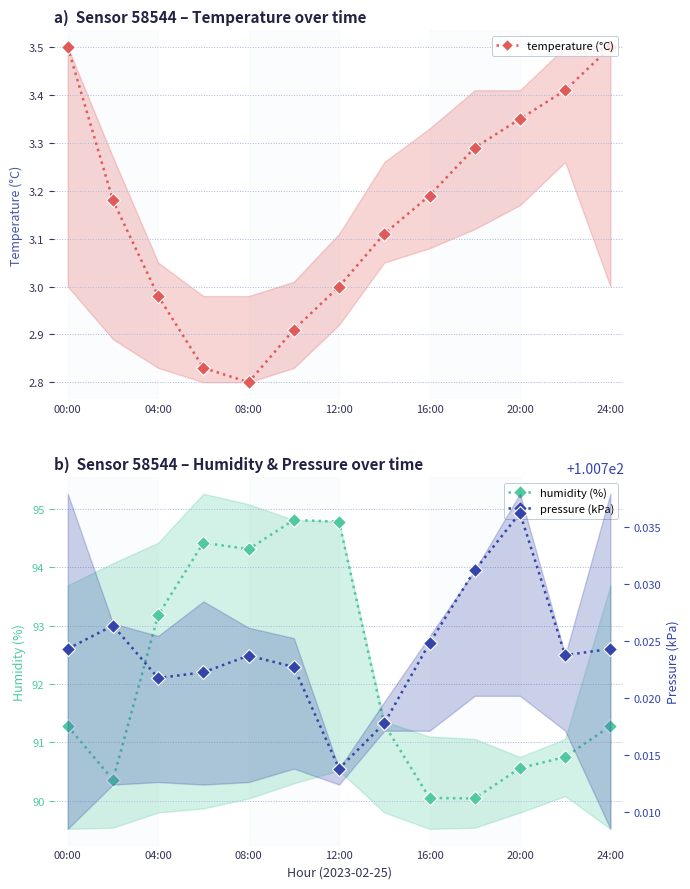

At which category is the sum across all series the highest?

12:00